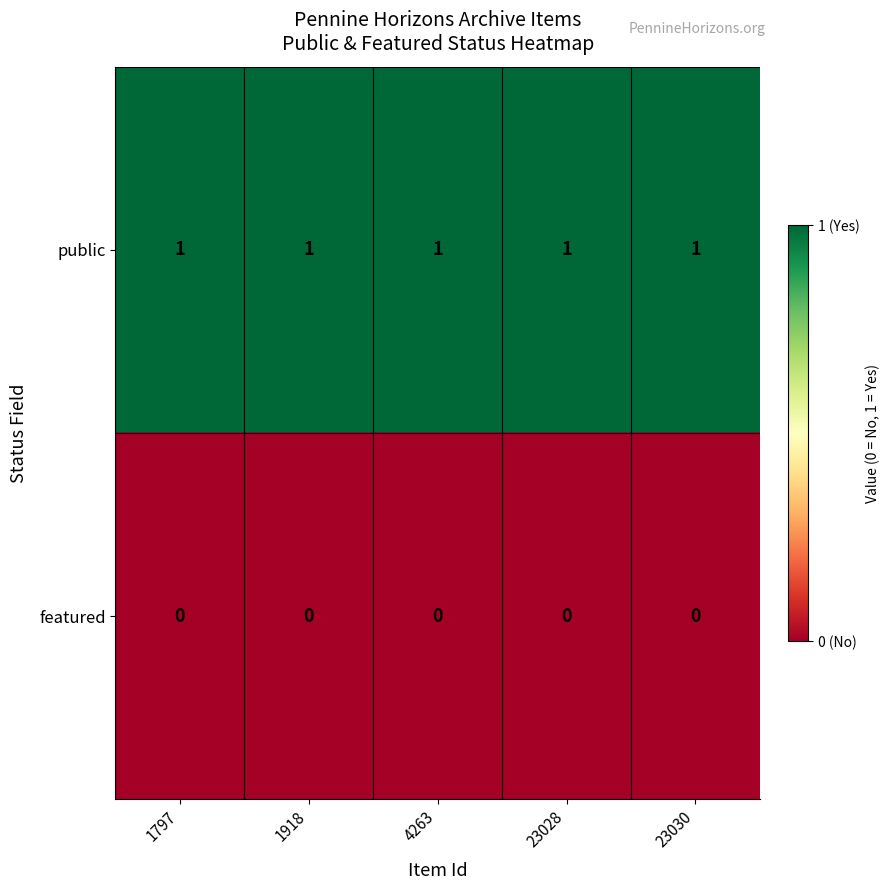

At how many categories does at least one series exceed 0?

5